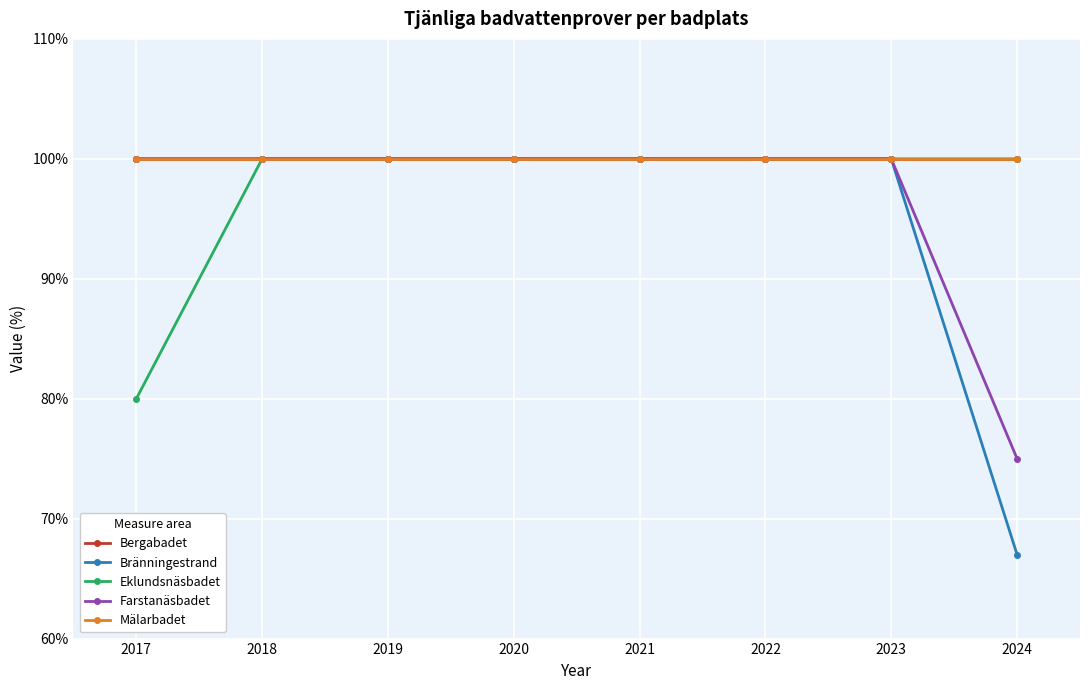

What is the average value of the Bergabadet series?

100